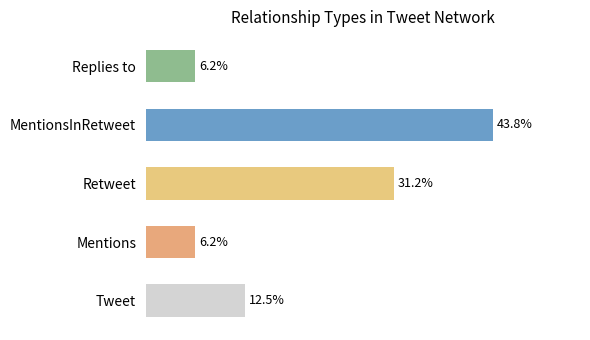

Where is the data nearest to the value 25?

Retweet